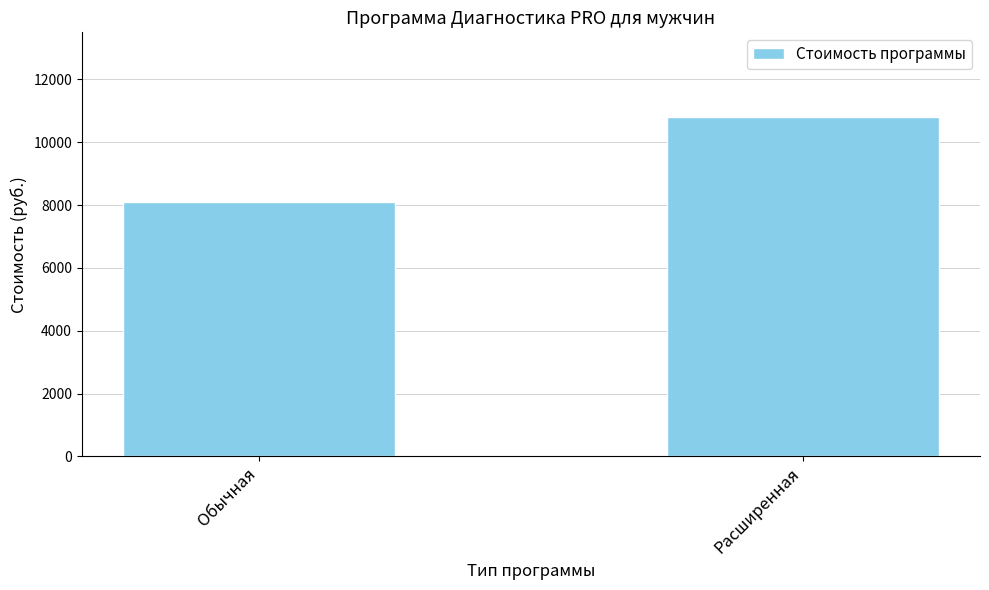

The chart shows a value of 10800 at Расширенная. True or false?

True